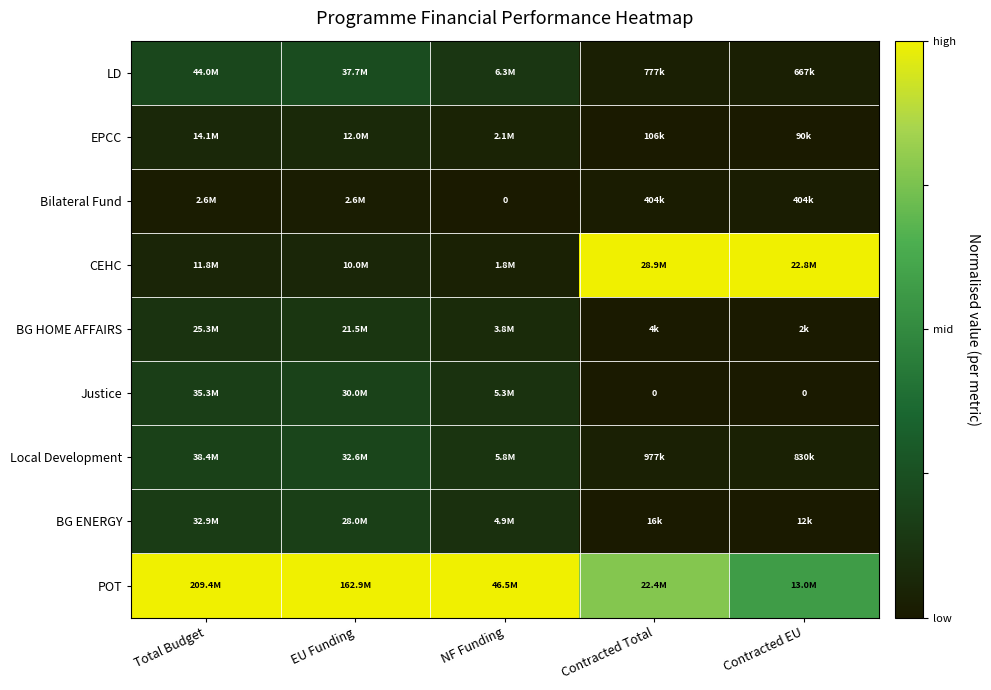

Which series has the largest total across all categories?

POT